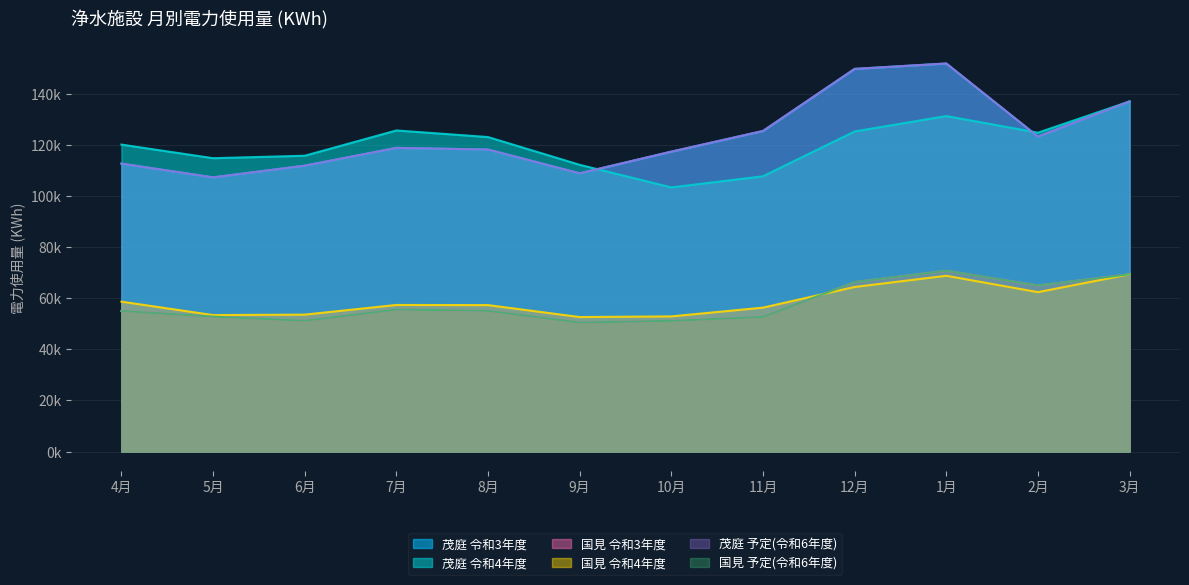

How many series are shown in this chart?

6